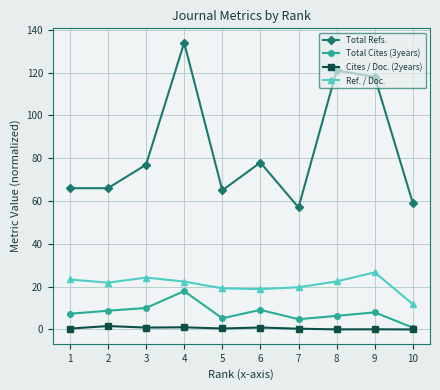

How many data points does each series have?

10